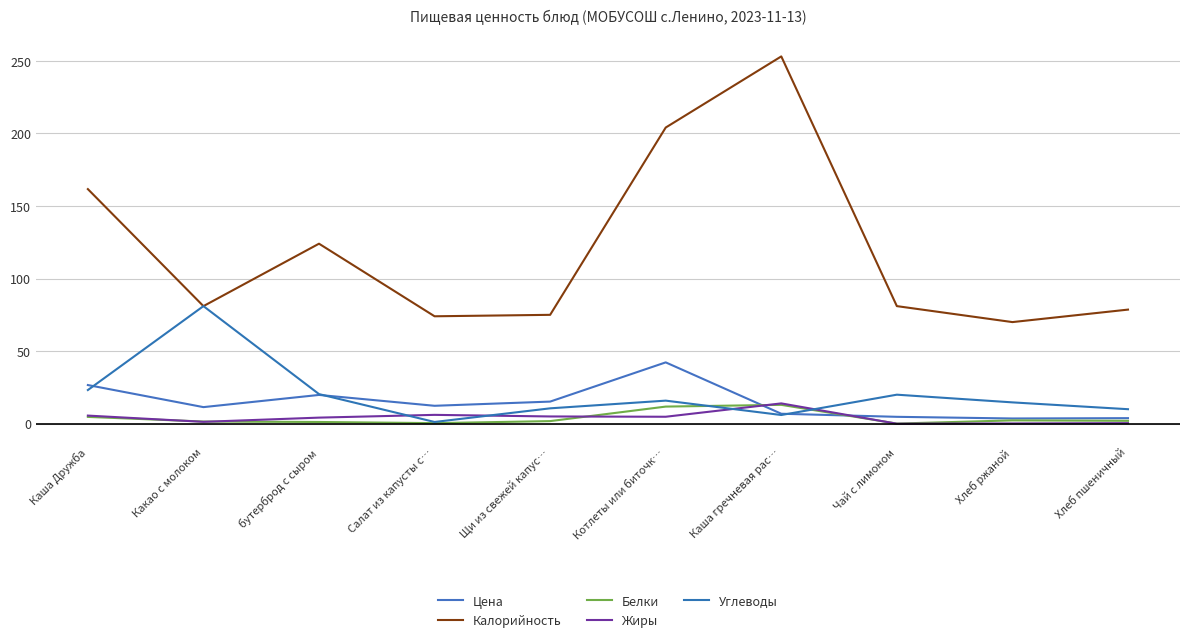

What is the label of the 2nd point from the left?

Какао с молоком